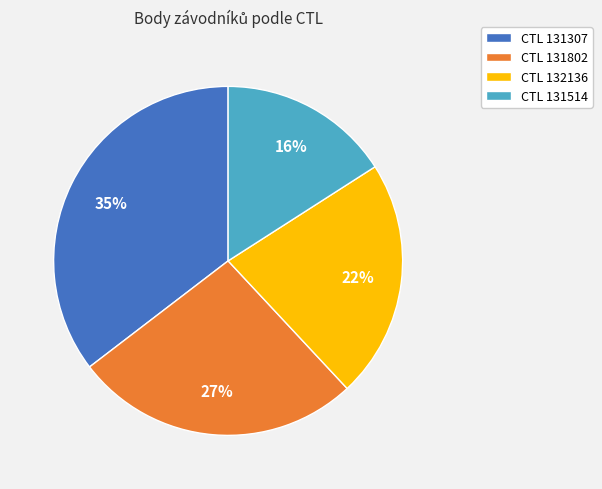

How many segments does this pie chart have?

4